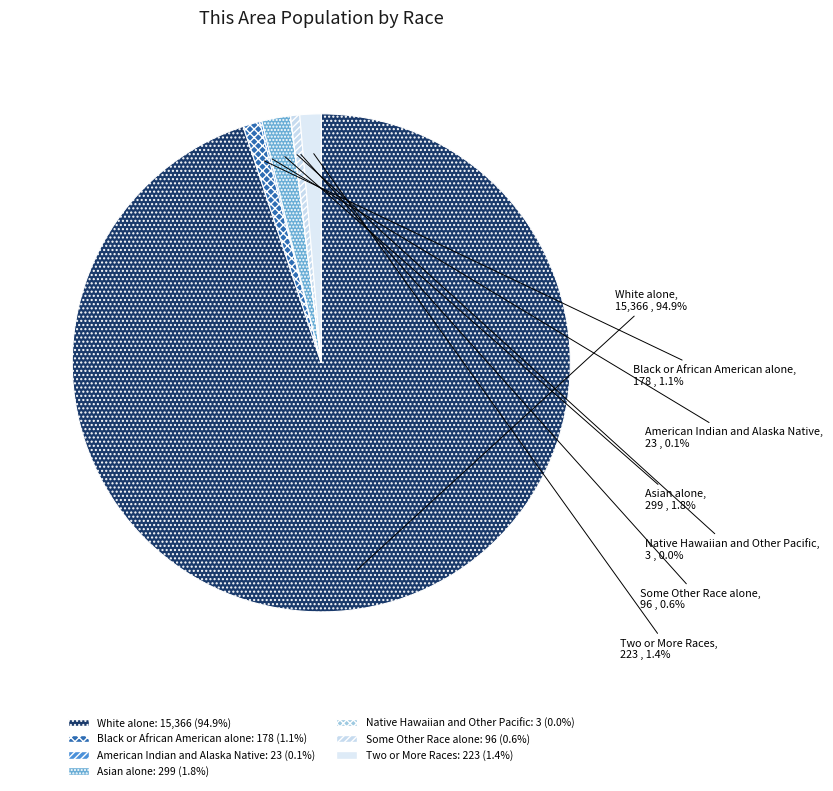

To the nearest percent, what is the average slice percentage?

14%